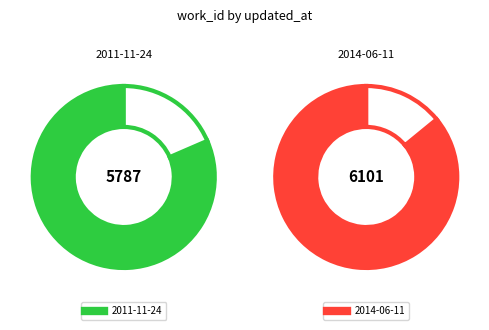

True or false: 2014-06-11 accounts for 65% of the total.

False